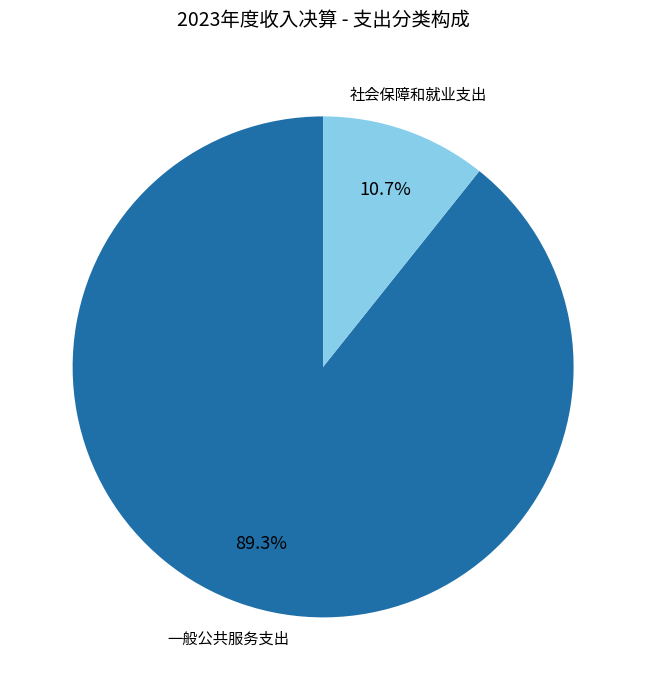

Which slice is the largest?

一般公共服务支出